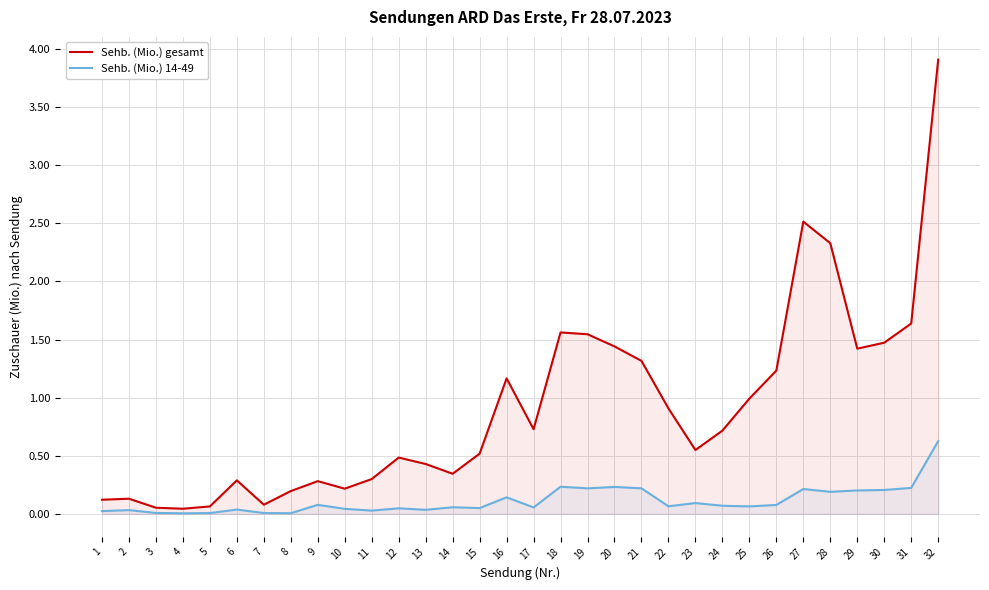

What is the total value across all series at 15?

0.6